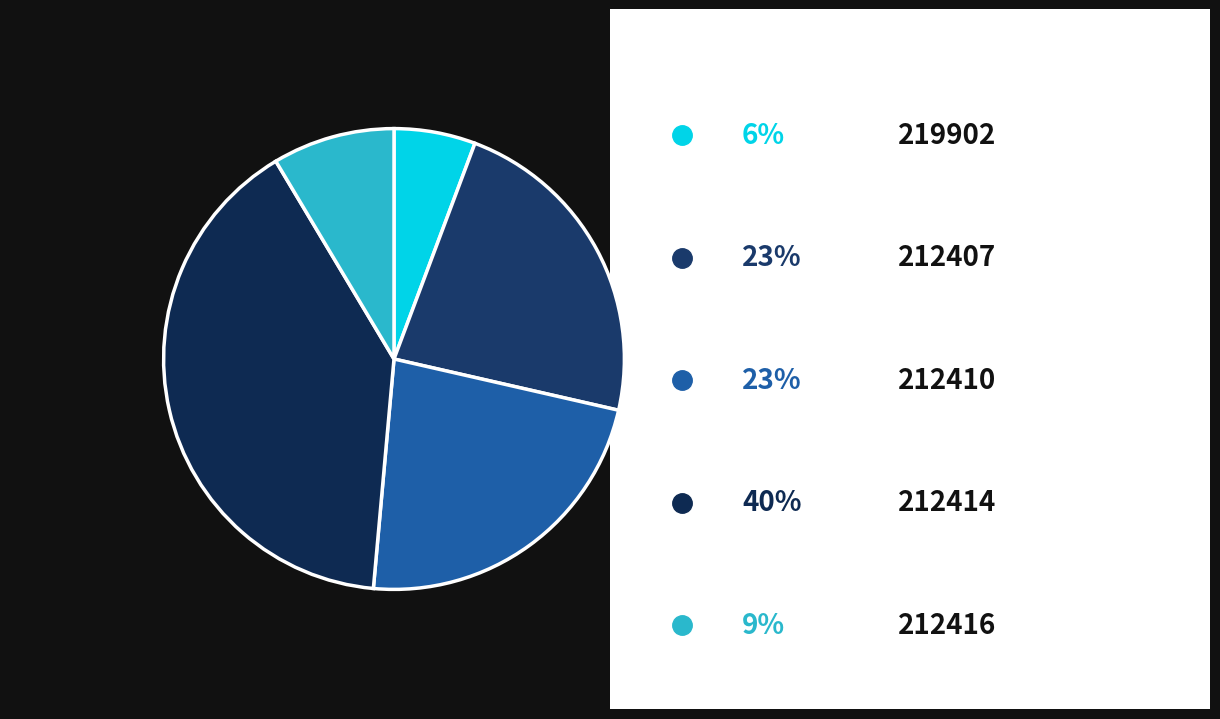

Which slice is the smallest?

219902